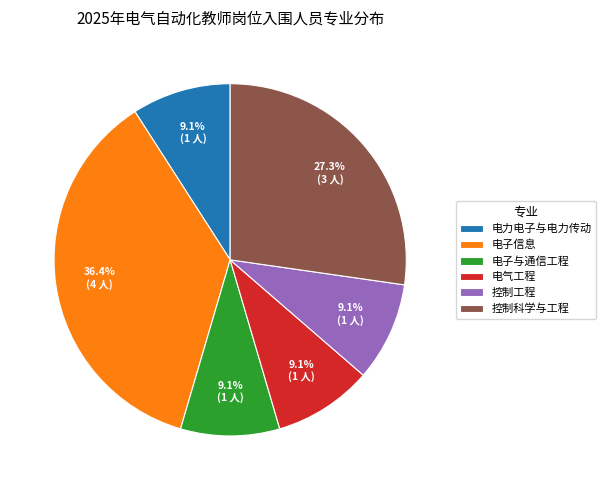

Do 电子与通信工程 and 电力电子与电力传动 together represent more than half of the pie?

No